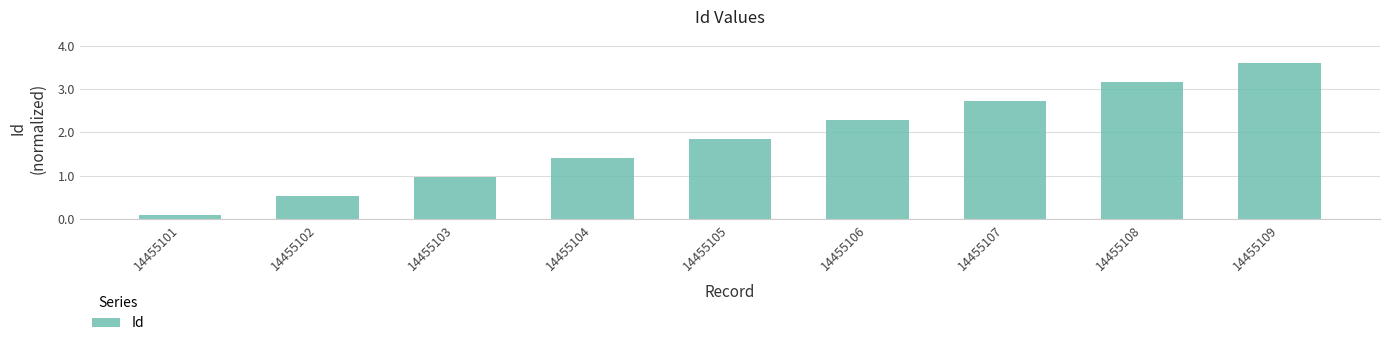

What is the value of the 9th bar from the left?

3.6